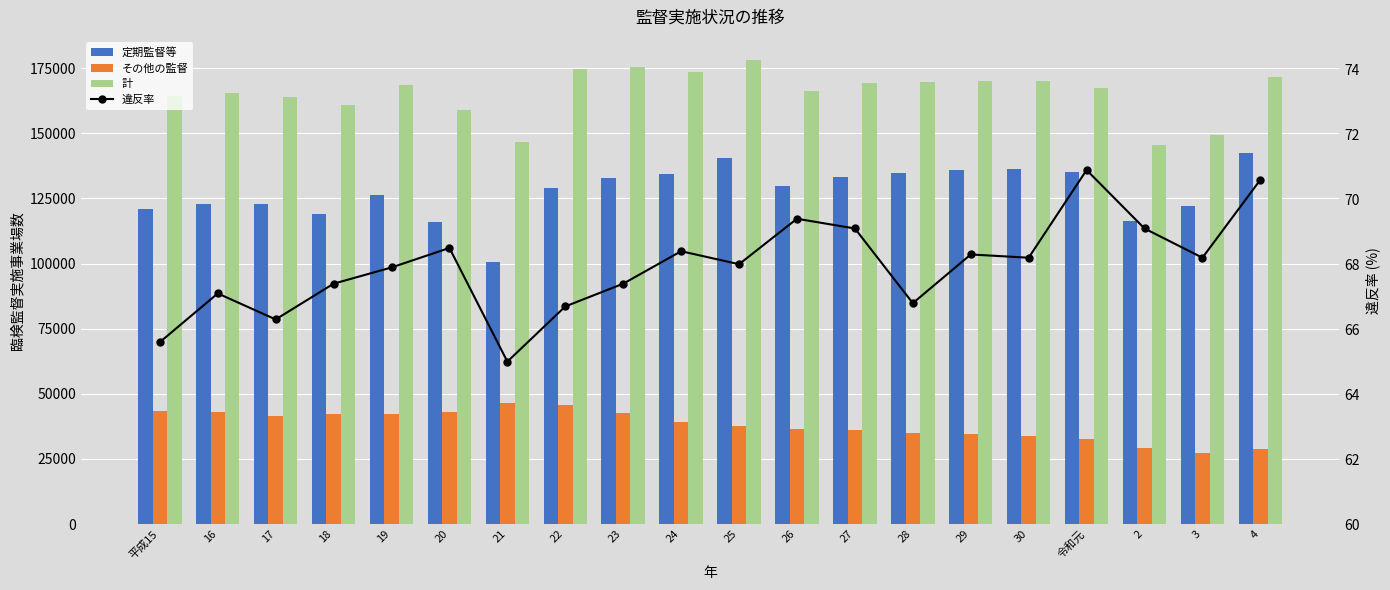

What is the label of the 2nd bar from the right?

3